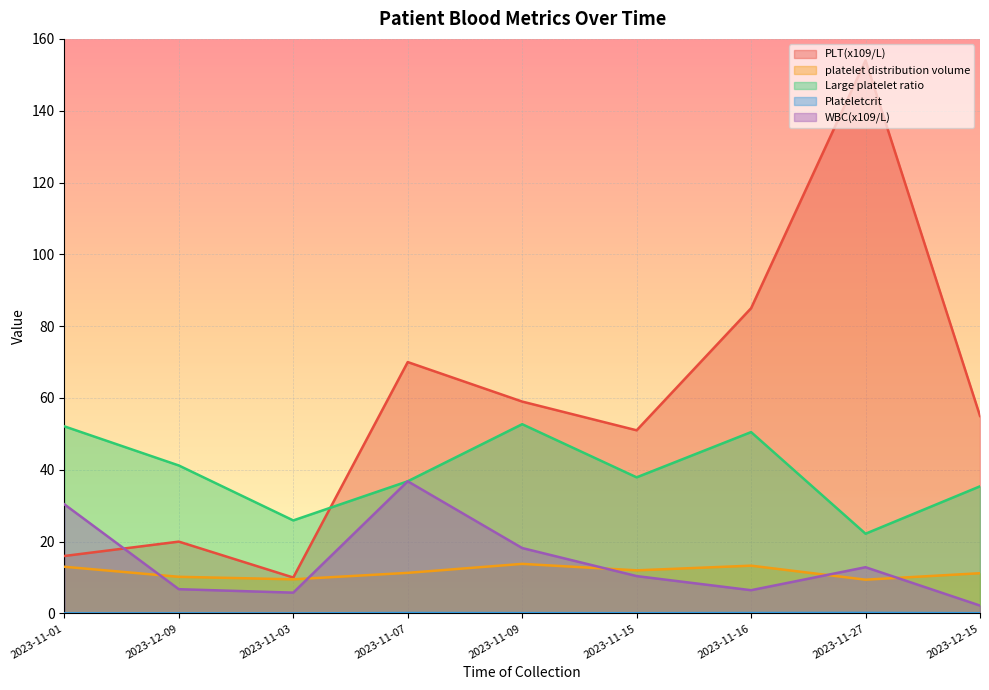

What is the difference between the second highest and minimum values in the platelet distribution volume series?

3.9